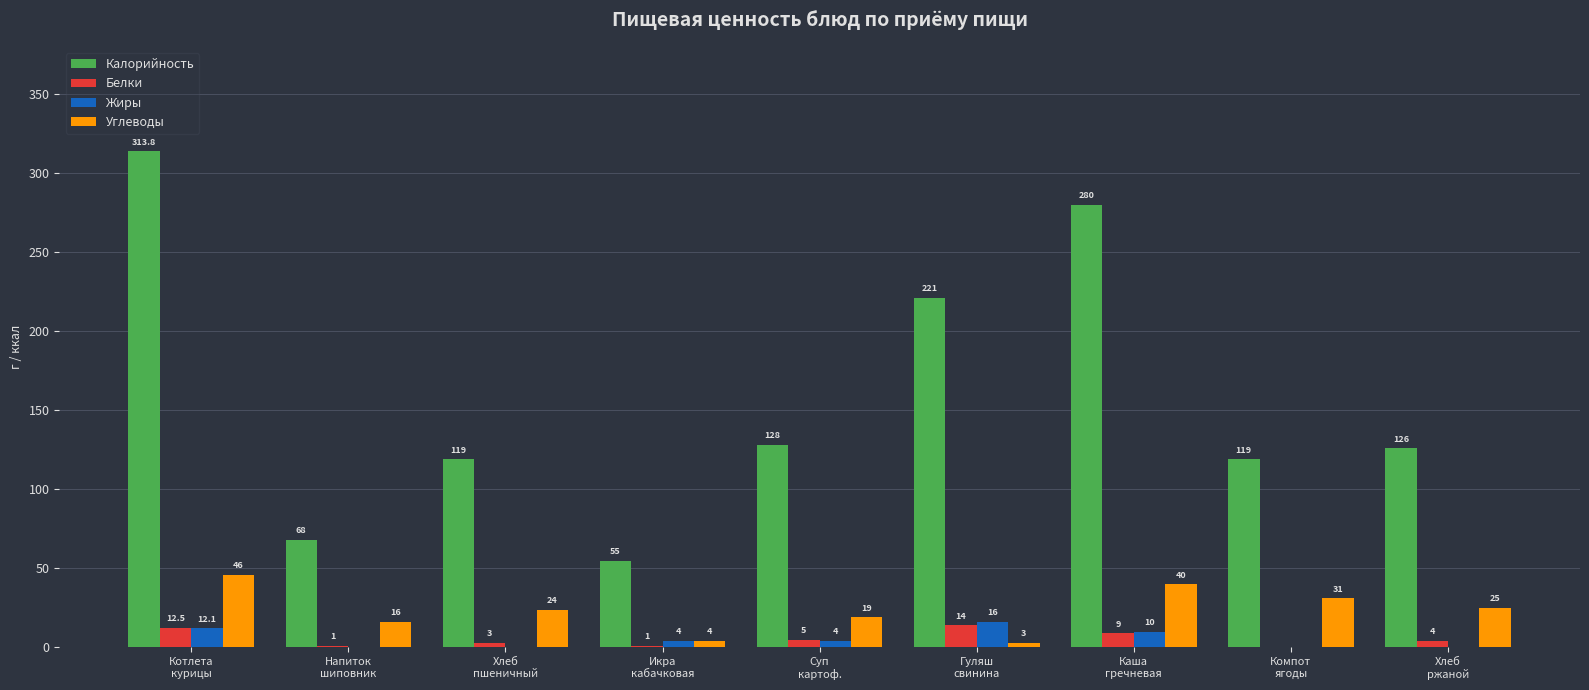

What is the greatest value displayed?

313.8